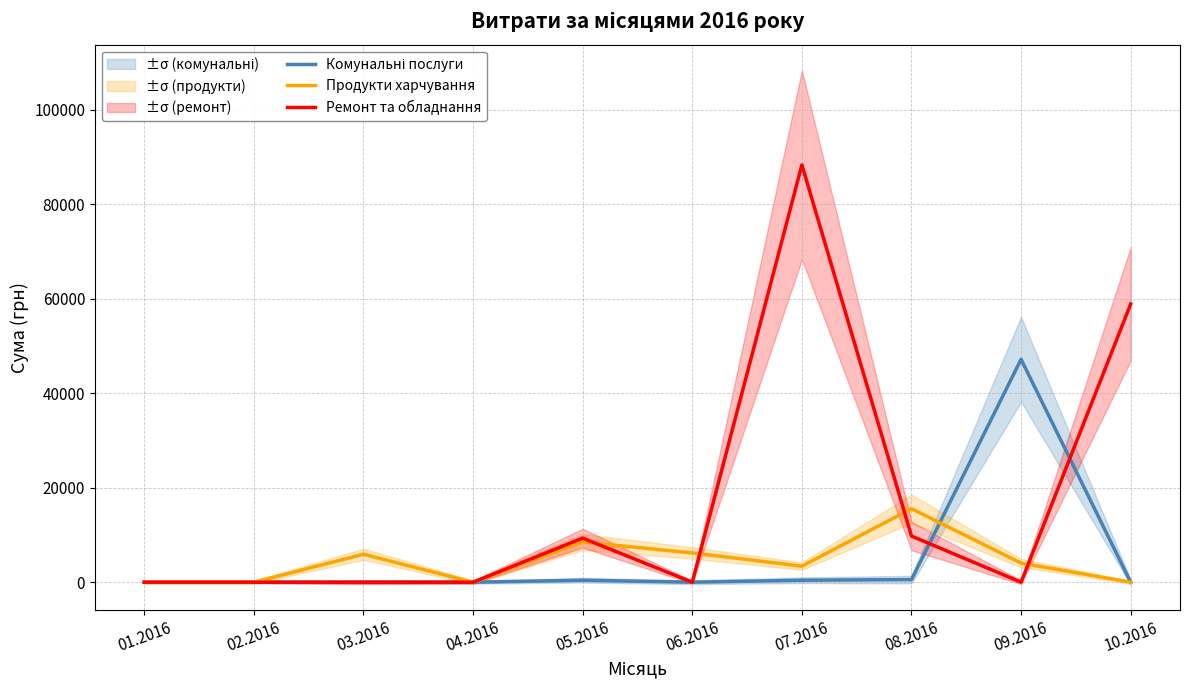

Is it true that Ремонт та обладнання equals 88371.5 at 07.2016?

True